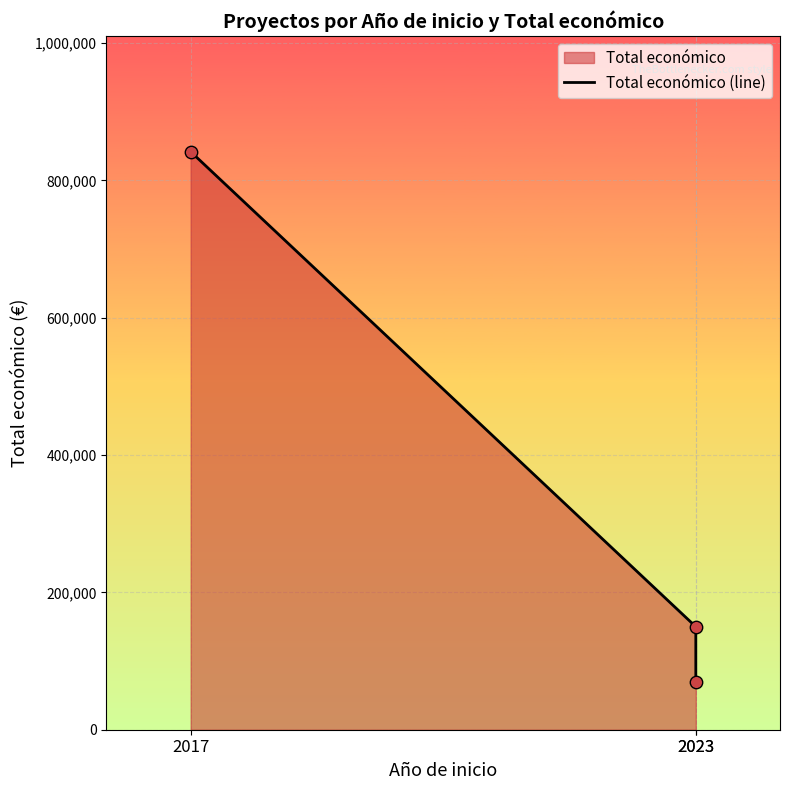

What is the change in value from 2023 to 2023?

-80000